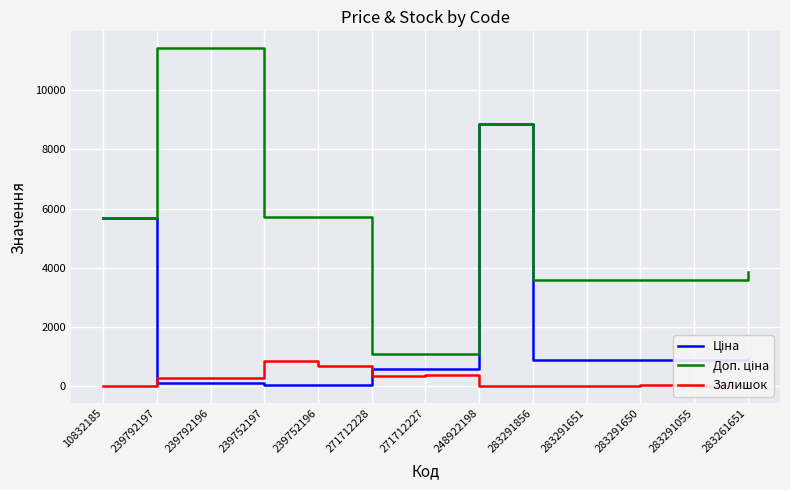

What is the average value of the Залишок series?

223.7